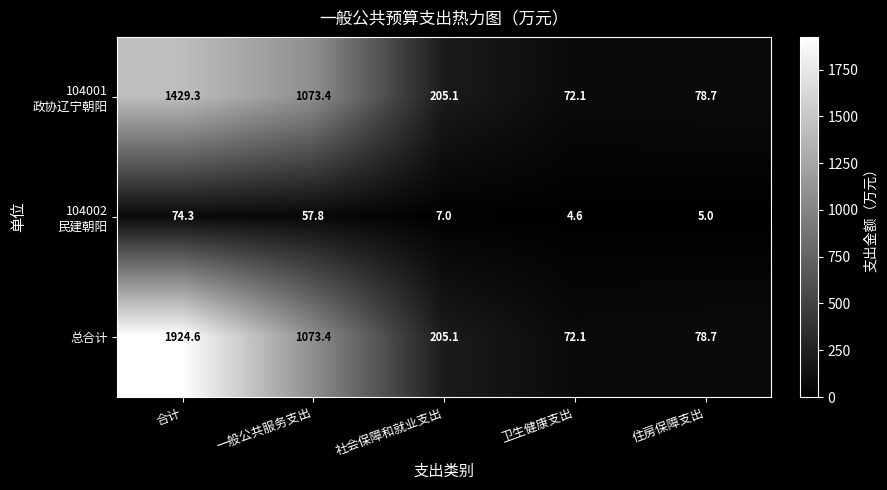

What is the minimum value shown in the chart?

4.6